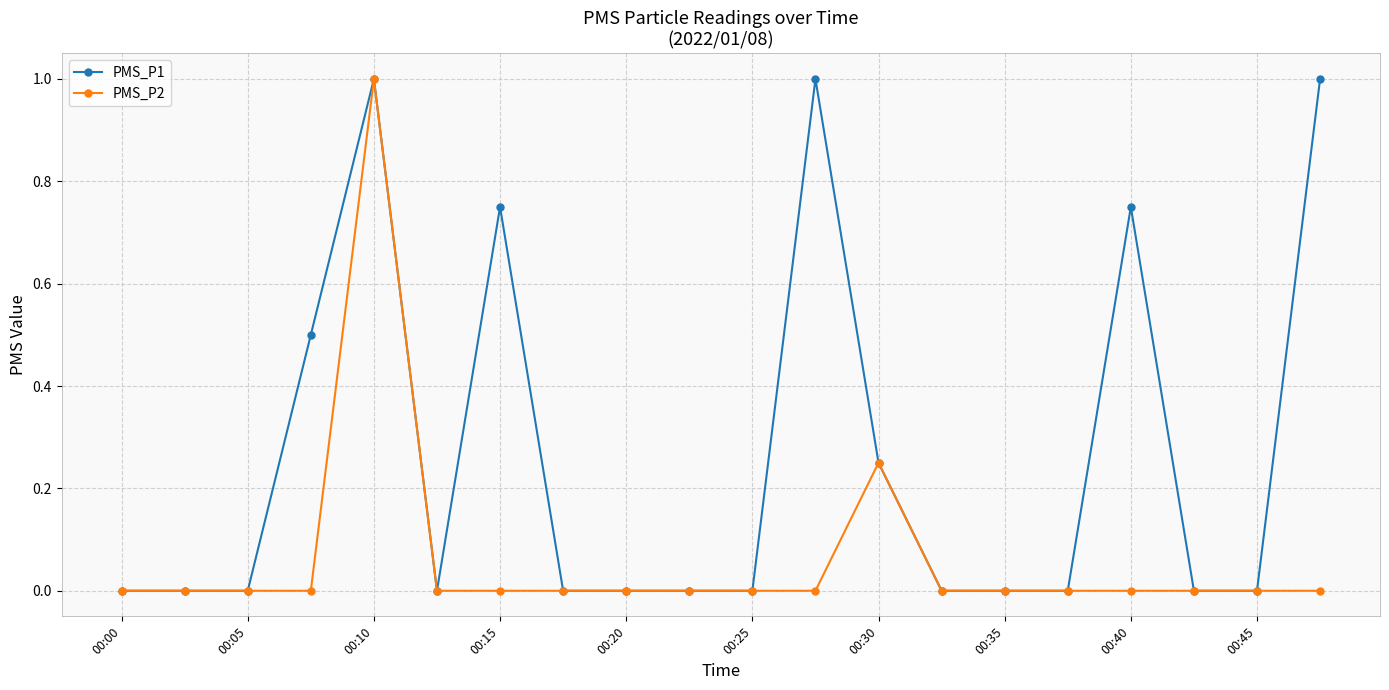

List the series in order of their overall mean, lowest first.

PMS_P2, PMS_P1